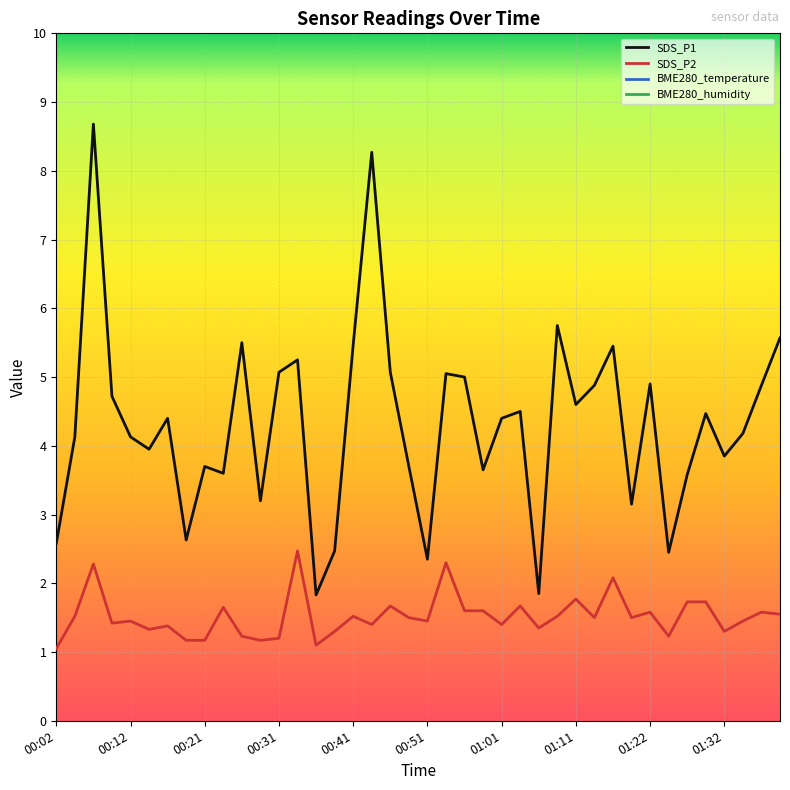

True or false: SDS_P2 and SDS_P1 intersect in this chart.

False